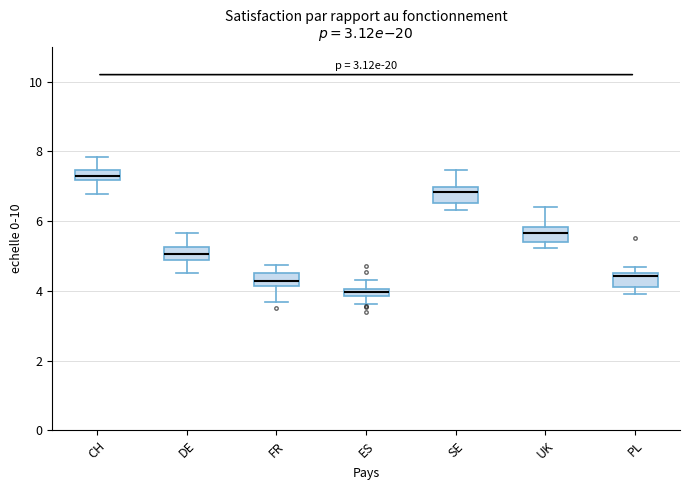

Where is the lower edge of the box for CH on the y-axis? The values are not printed on the chart, so give them approximately, as read against the axis.

7.2